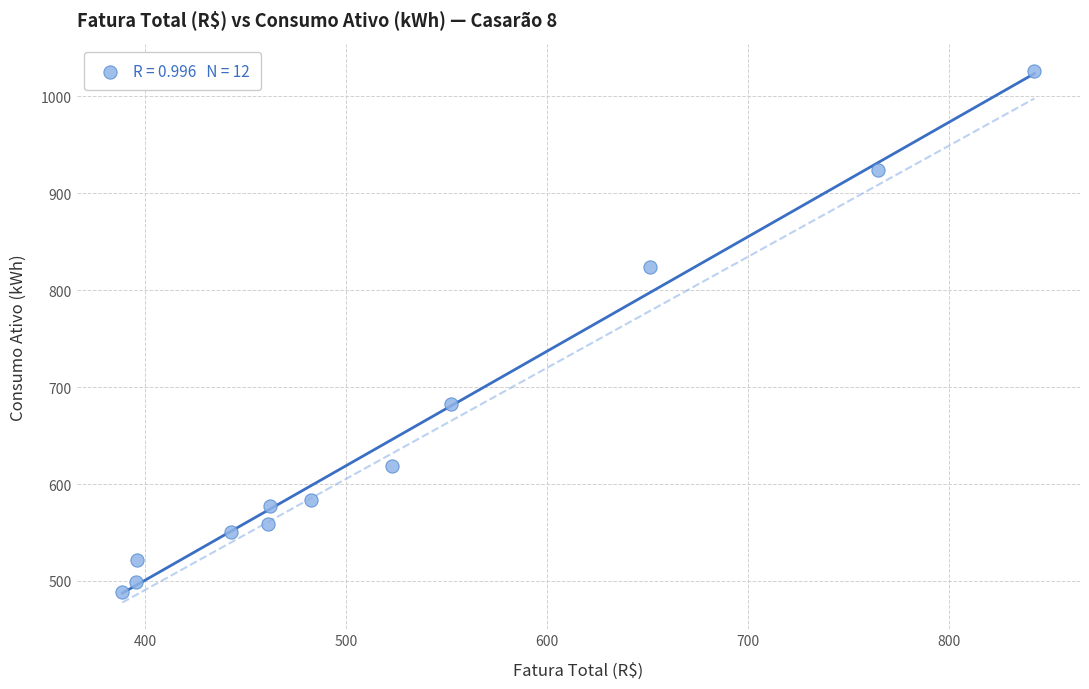

What Y value in the scatter plot is closest to 757?

824